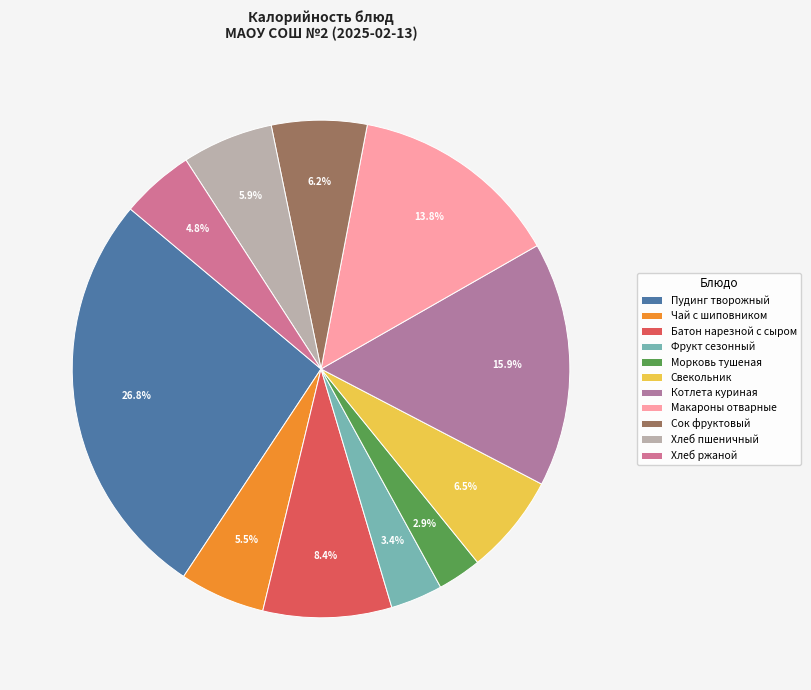

The Сок фруктовый slice represents 16% of the pie. True or false?

False